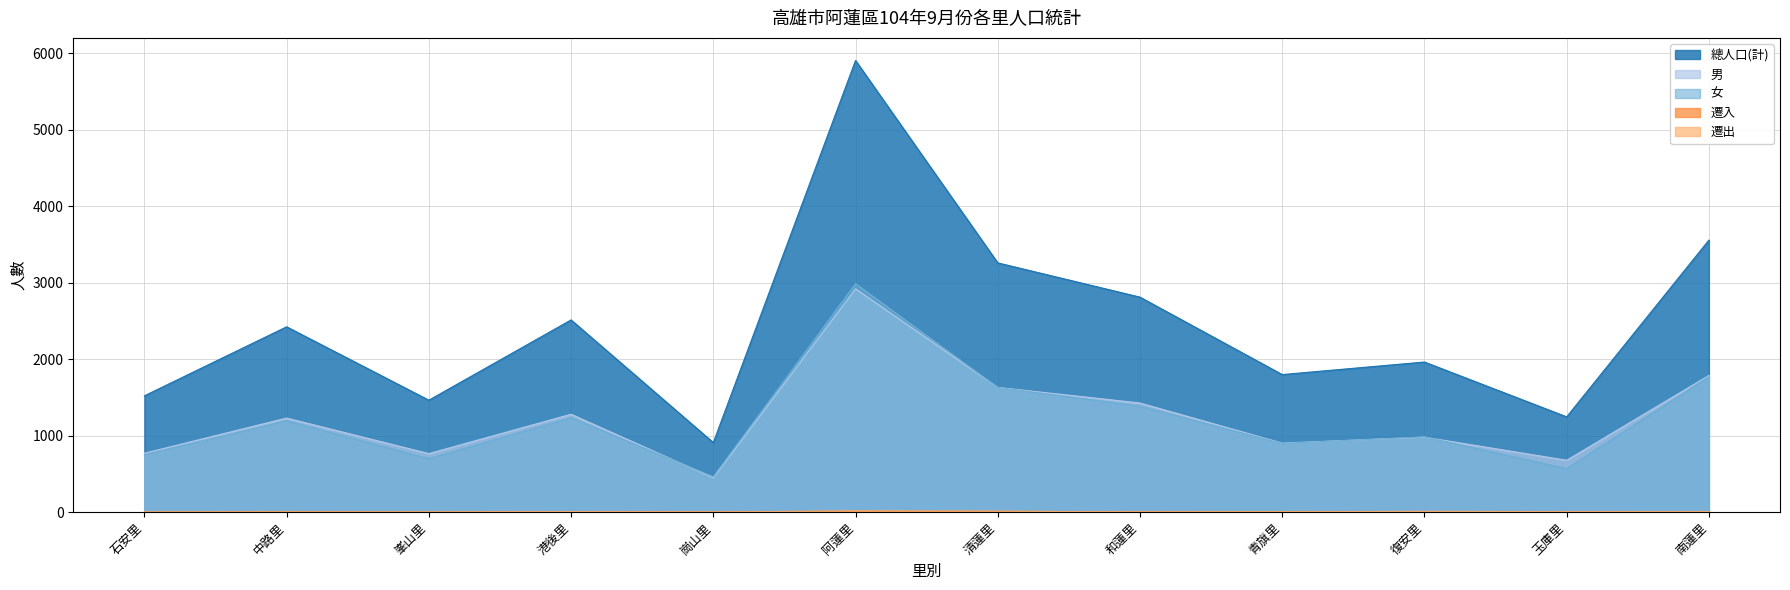

At 和蓮里, list the series in order from smallest to largest.

遷入, 遷出, 女, 男, 總人口(計)